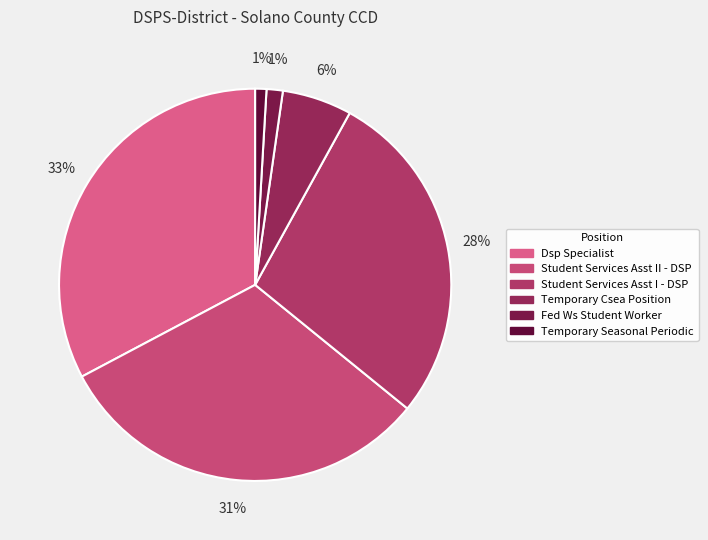

How many slices are in this pie chart?

6